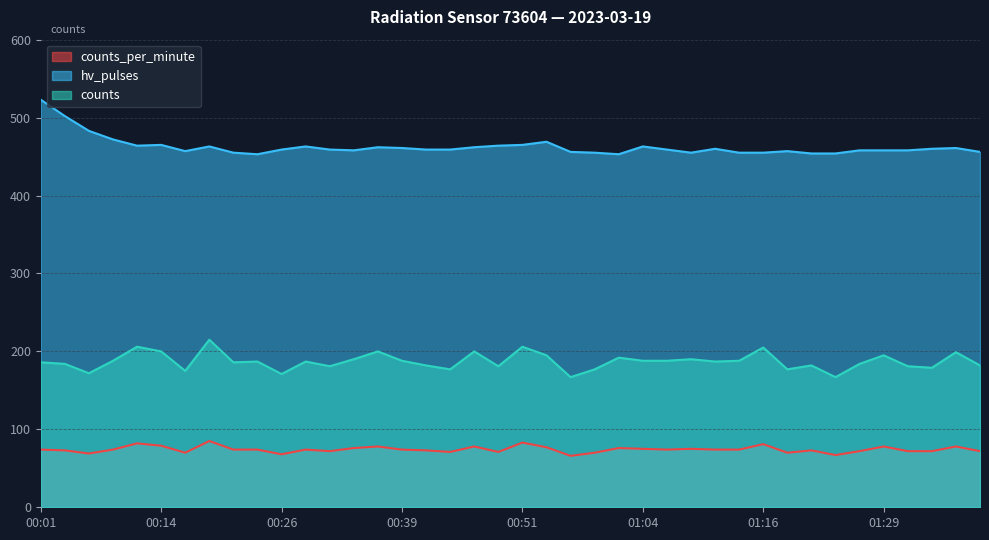

True or false: counts has a value of 80 at 01:34.

False